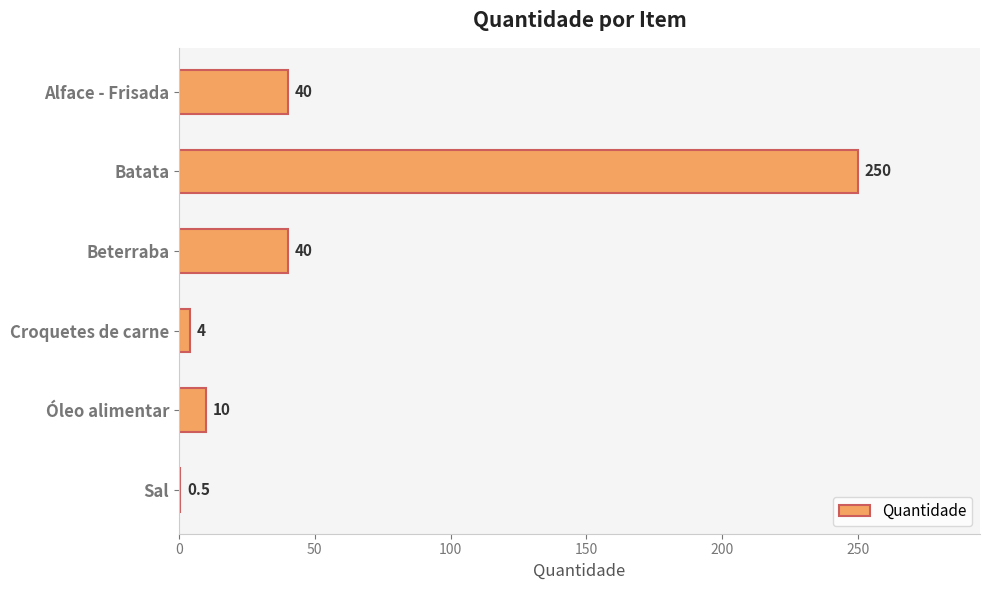

Reading top to bottom, extract all data points from this chart.

Alface - Frisada=40.0	Batata=250.0	Beterraba=40.0	Croquetes de carne=4.0	Óleo alimentar=10.0	Sal=0.5